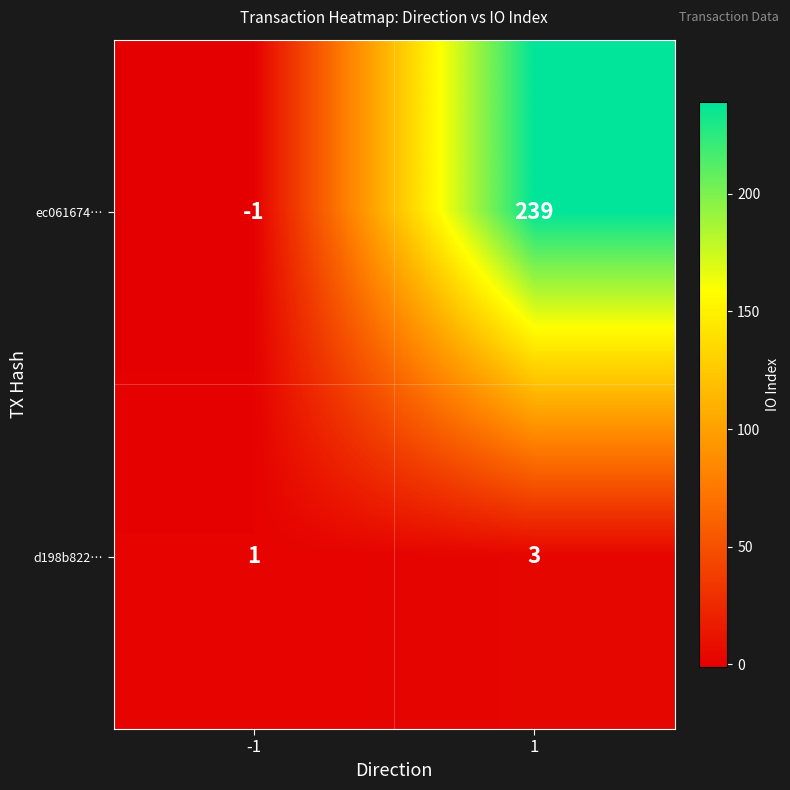

Which series has the widest spread of values?

ec061674…